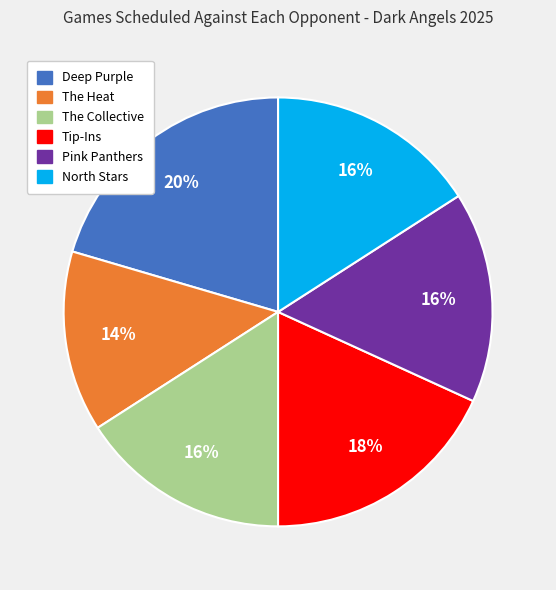

Is the sum of Pink Panthers and North Stars greater than half?

No